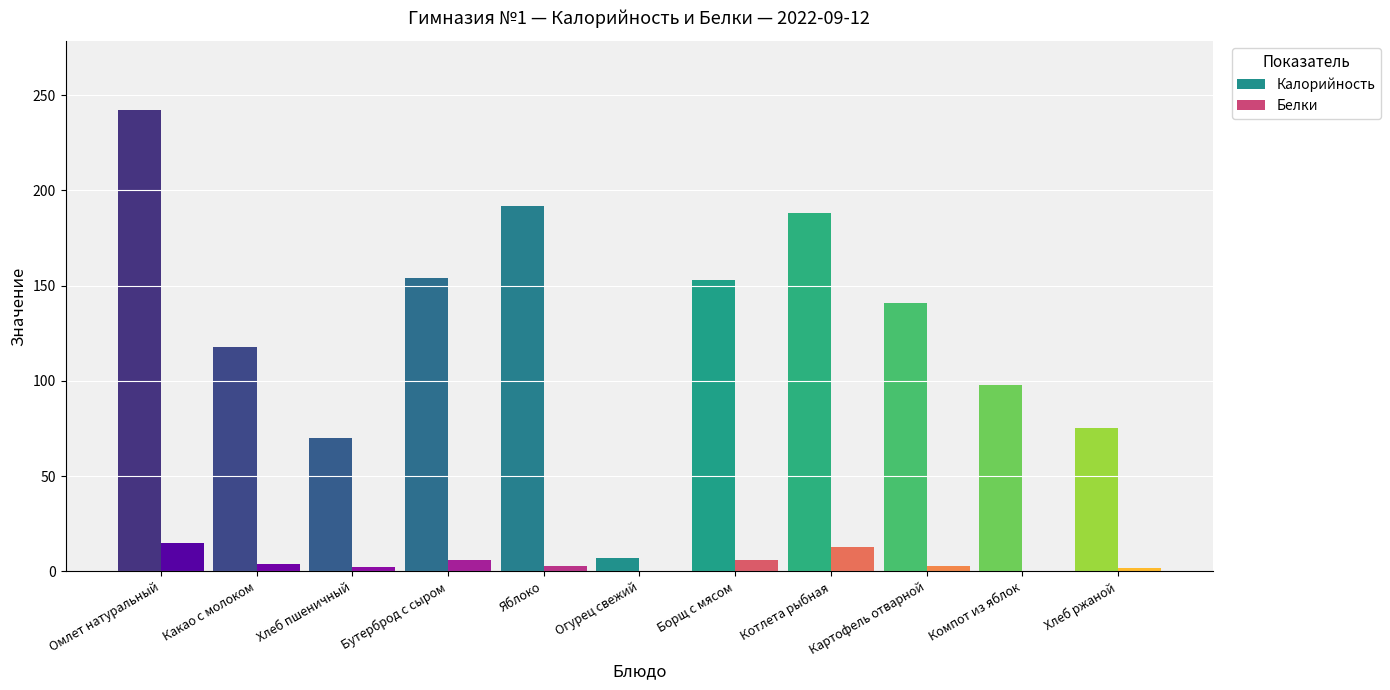

Reading right to left, extract all data points from this chart.

Калорийность: Хлеб ржаной=75.0	Компот из яблок=98.0	Картофель отварной=141.0	Котлета рыбная=188.0	Борщ с мясом=153.0	Огурец свежий=7.0	Яблоко=192.0	Бутерброд с сыром=154.0	Хлеб пшеничный=70.1	Какао с молоком=118.0	Омлет натуральный=242.0
Белки: Хлеб ржаной=1.9	Компот из яблок=0.2	Картофель отварной=3.0	Котлета рыбная=13.0	Борщ с мясом=6.0	Огурец свежий=0.4	Яблоко=3.0	Бутерброд с сыром=6.0	Хлеб пшеничный=2.4	Какао с молоком=4.0	Омлет натуральный=15.0